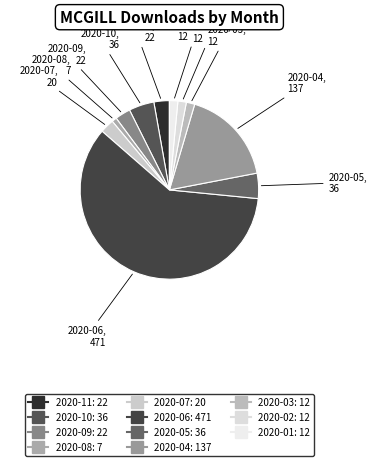

What is the majority slice?

2020-06